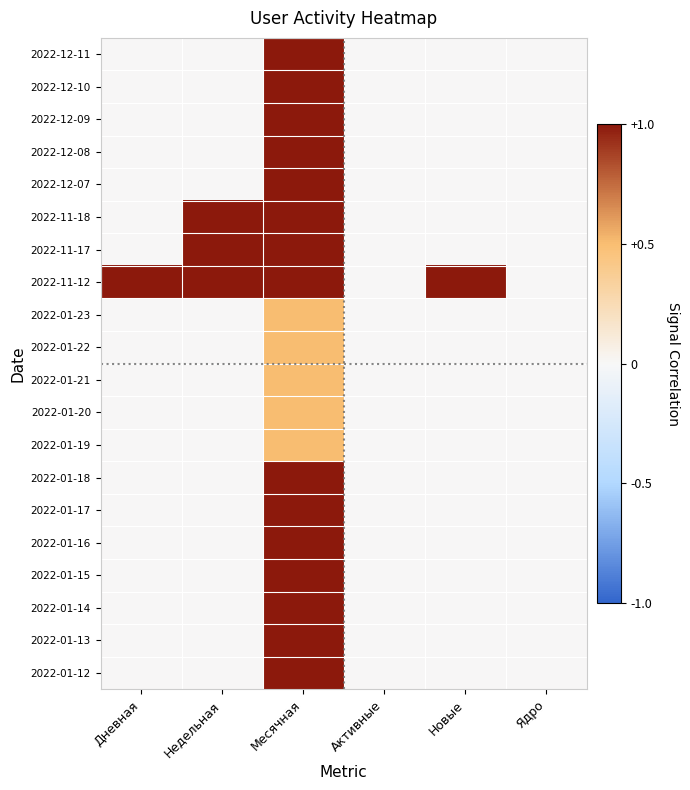

At how many categories does at least one series exceed 0?

4